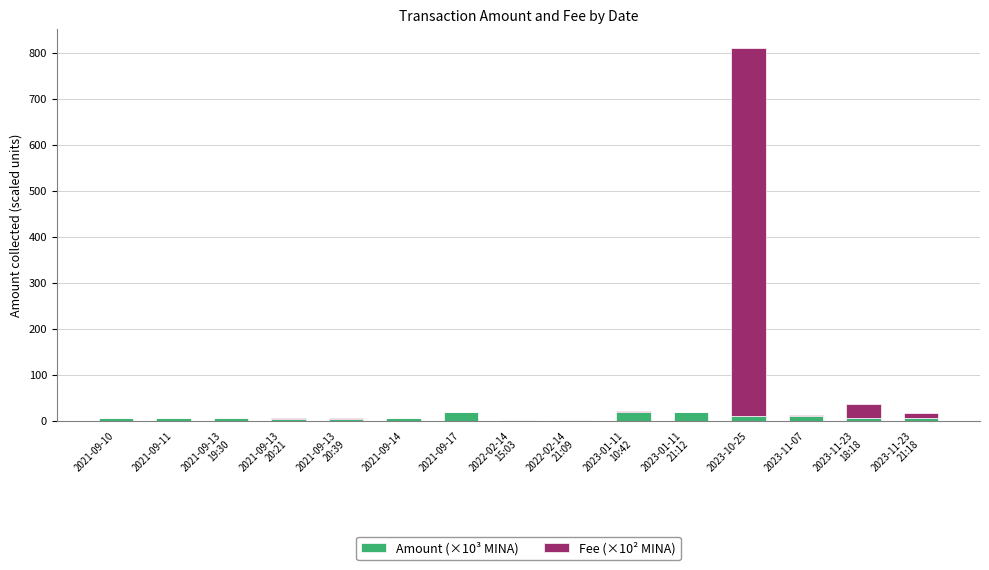

At which category is the sum across all series the highest?

2023-10-25